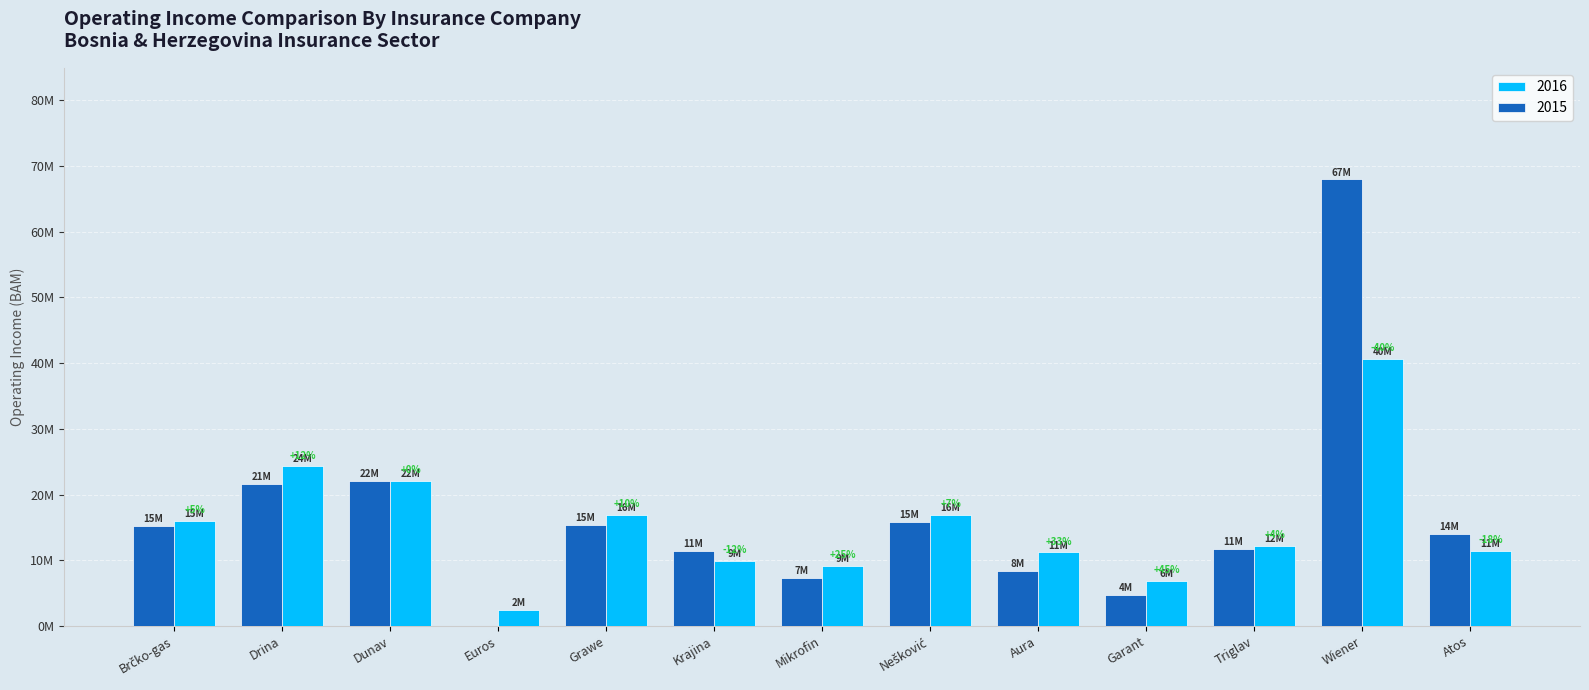

Does the chart contain stacked bars?

No